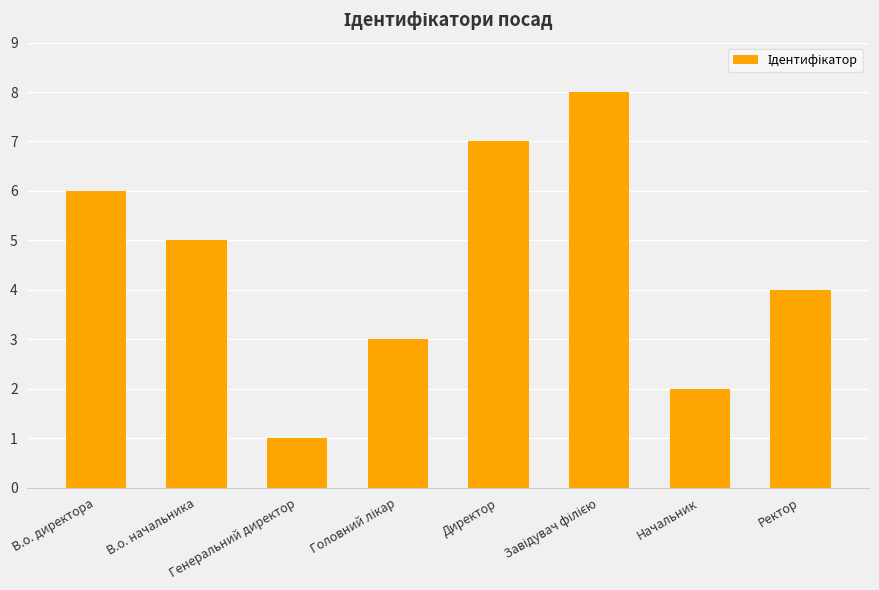

What is the difference between the maximum and second lowest values?

6